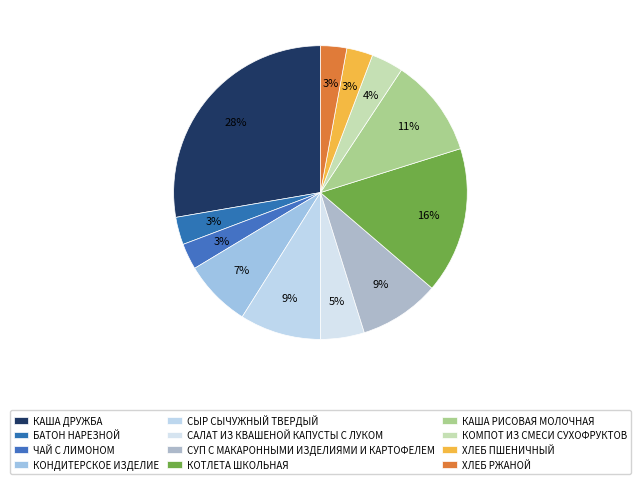

Count the number of slices in the pie.

12